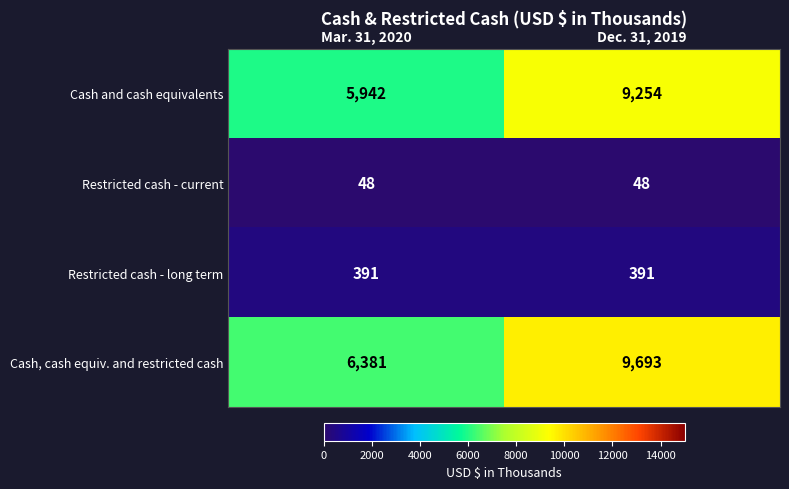

What is the difference between the maximum and minimum values in the Cash and cash equivalents series?

3312